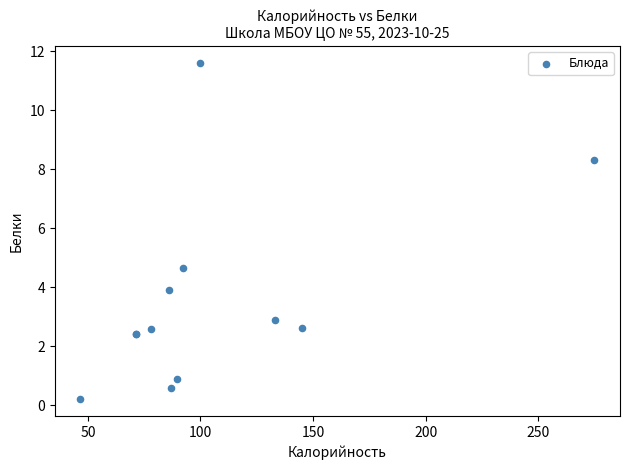

What Y value in the scatter plot is closest to 5?

4.6